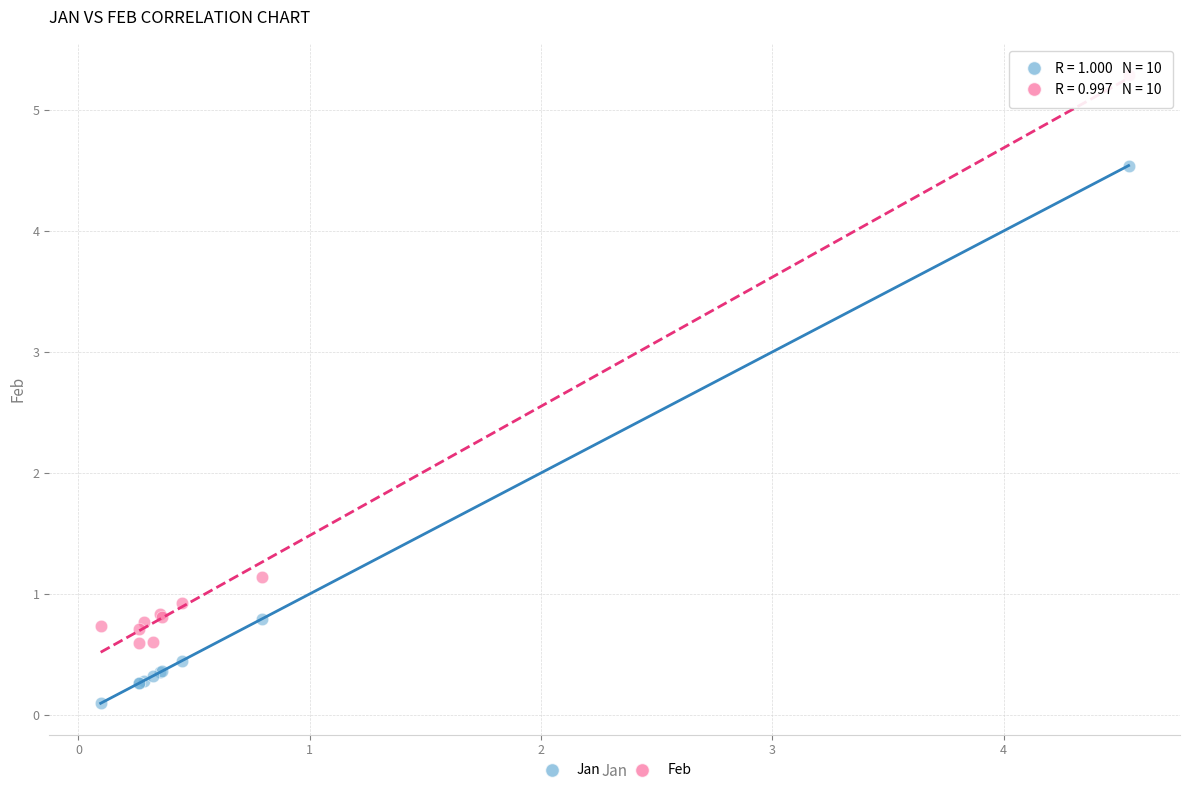

Which series reaches the minimum Y coordinate?

Jan